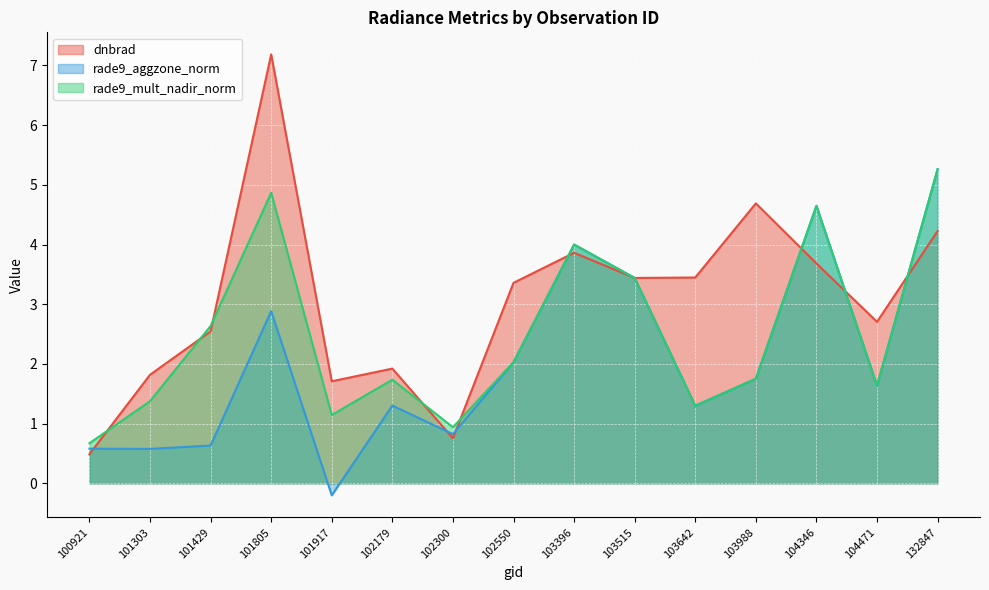

True or false: rade9_mult_nadir_norm and rade9_aggzone_norm cross at least once.

False